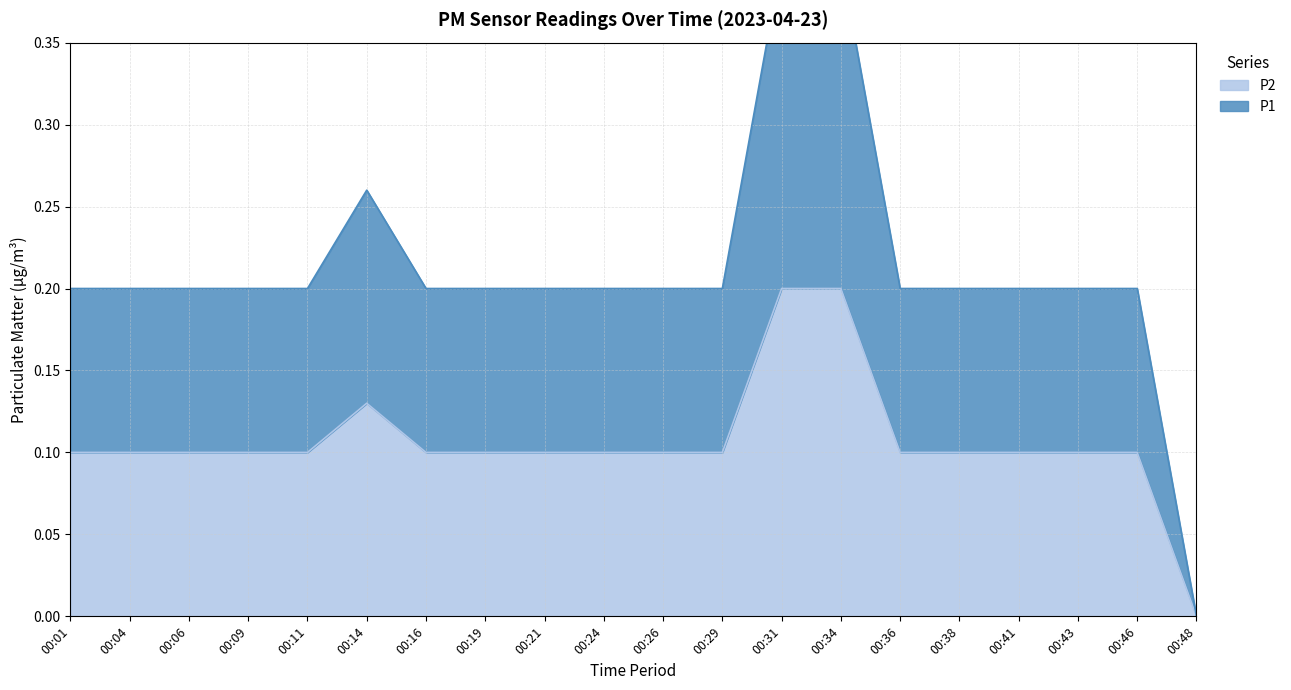

What is the average value of the P1 series?

0.1